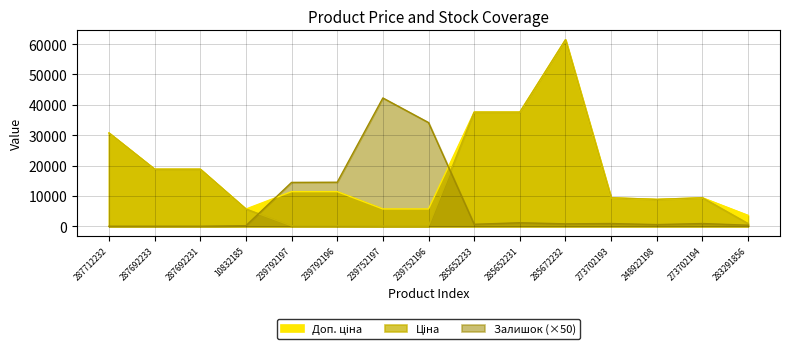

How many interior local peaks does the Ціна series have?

2